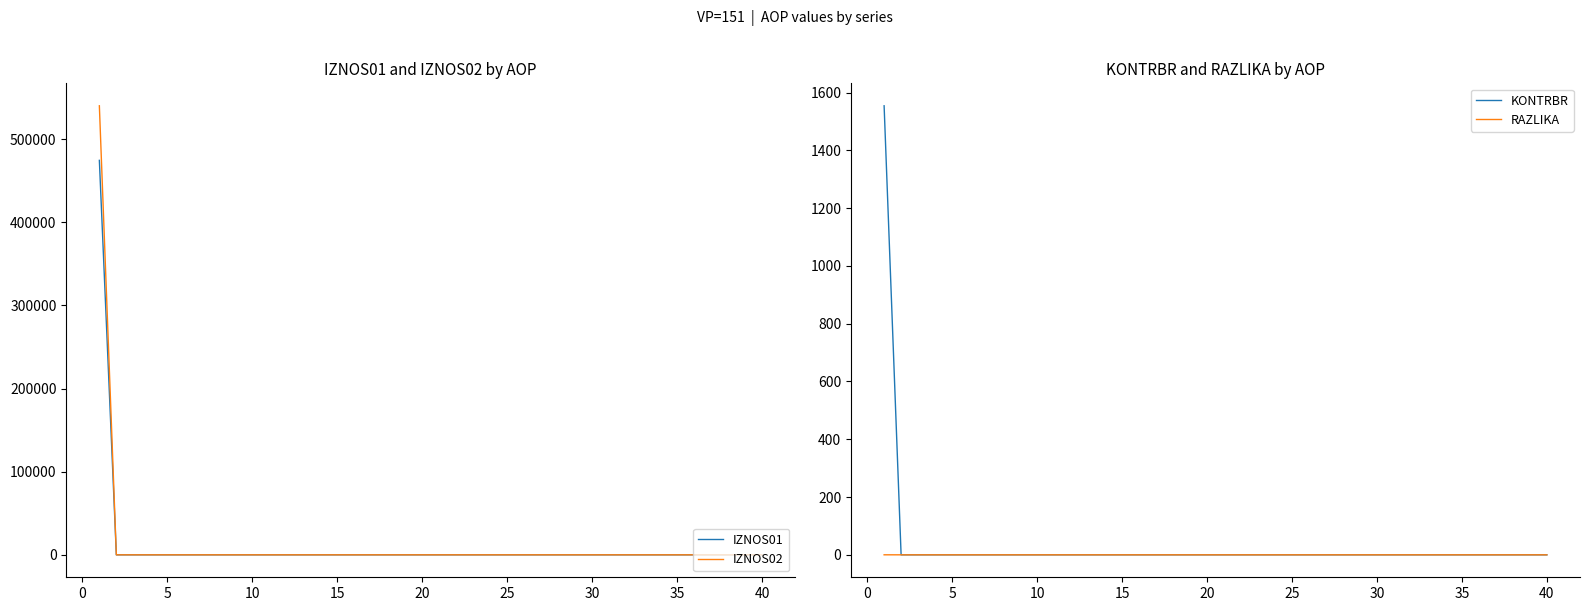

How many values in the IZNOS01 series exceed 0?

1